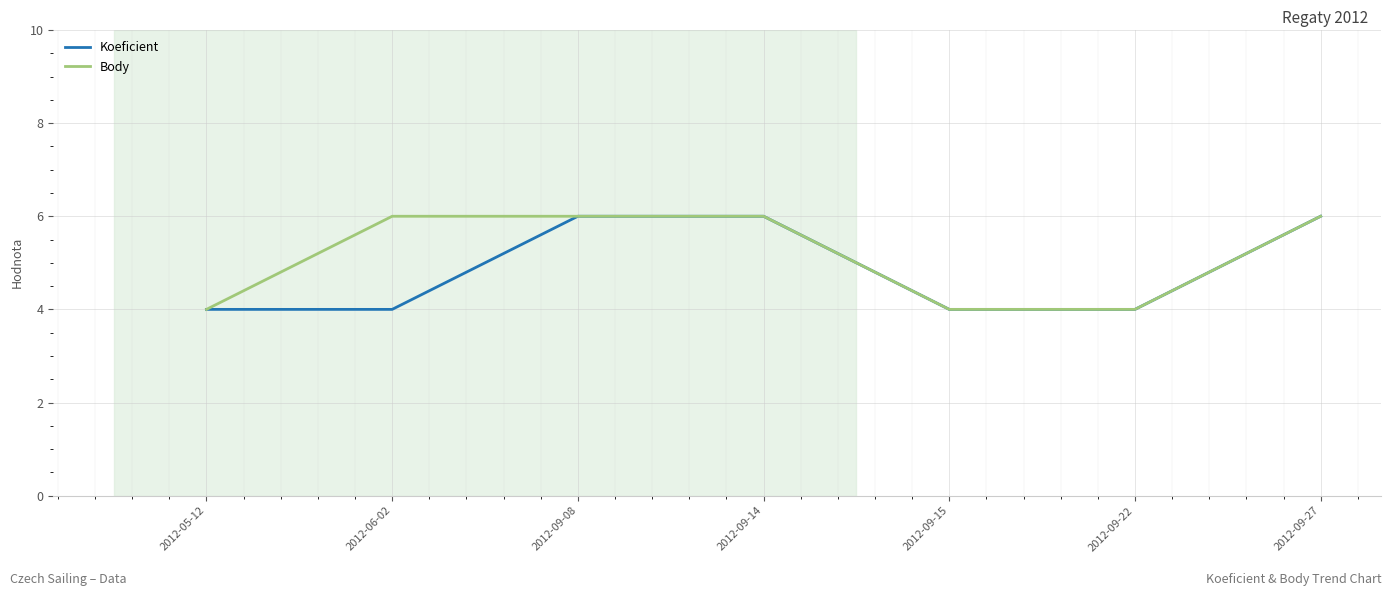

What is the total value across all series at 2012-09-15?

8